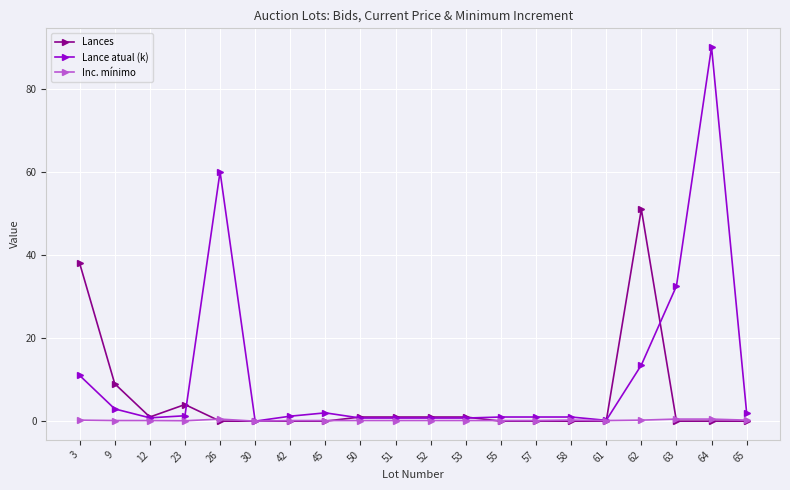

What is the greatest value displayed?

90.0